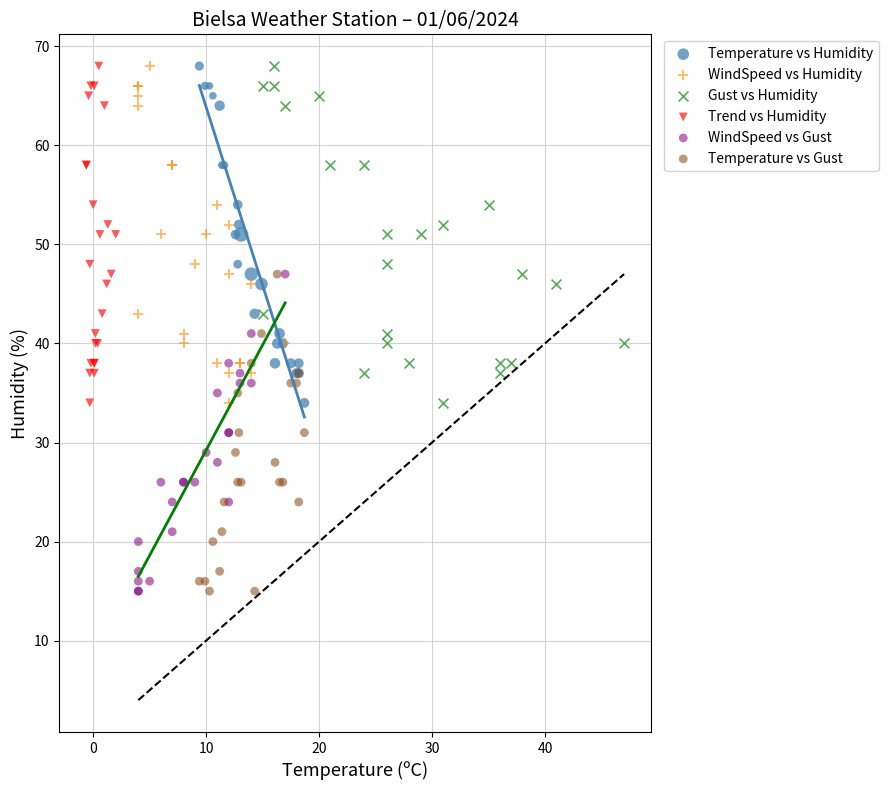

What are all the series names shown in the legend?

Temperature vs Humidity, WindSpeed vs Humidity, Gust vs Humidity, Trend vs Humidity, WindSpeed vs Gust, Temperature vs Gust